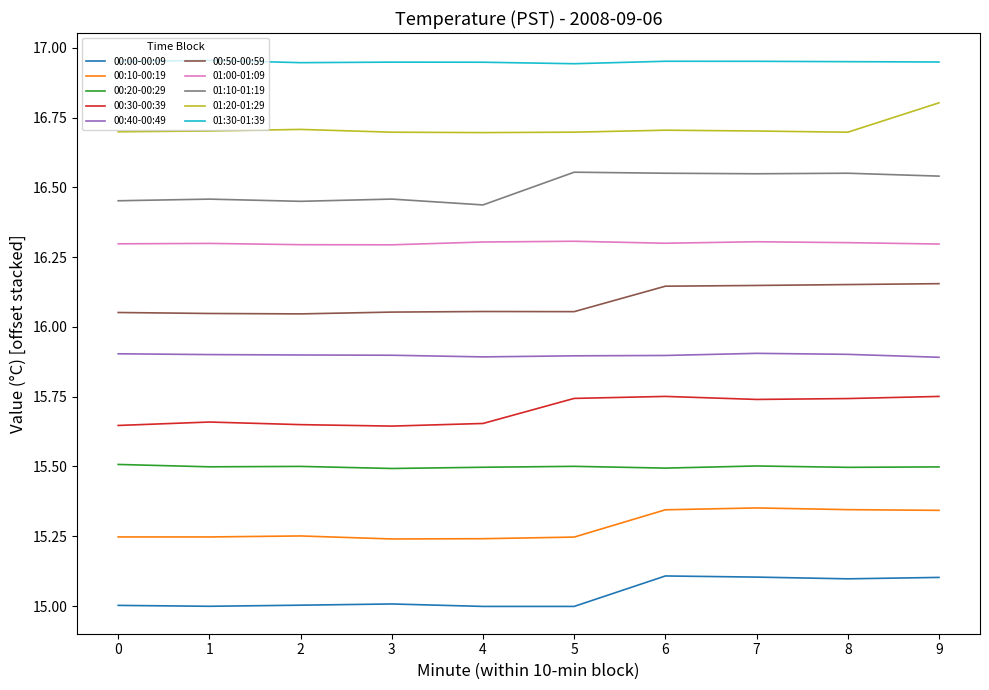

True or false: 01:10-01:19 has a value of 9.1 at 2.

False